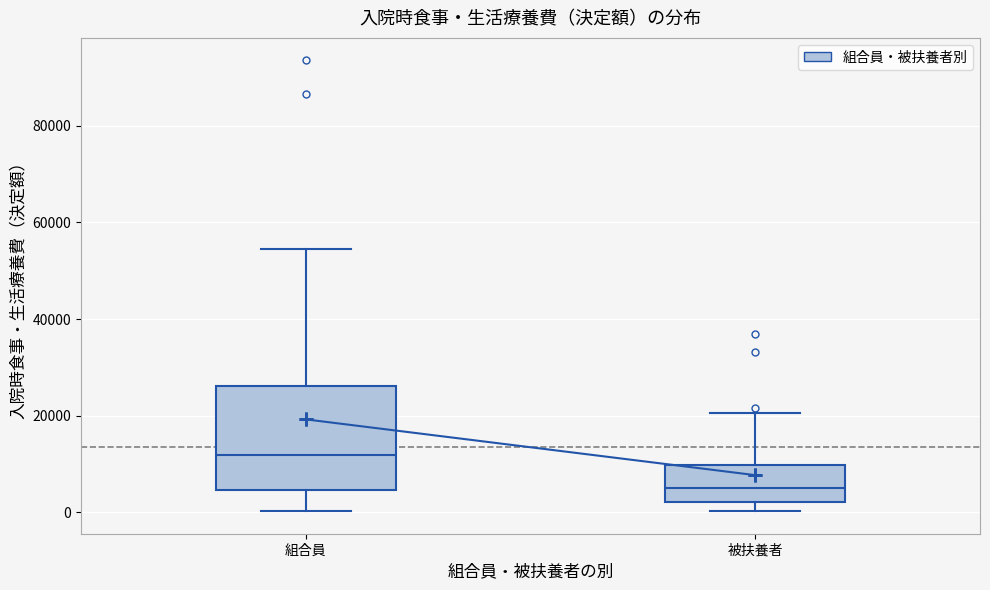

Reading left to right, read every box against the y-axis: the position of its median line, the range the box covers, and the ends of its whiskers. The values are not printed on the chart, so give them approximately, as read against the axis.

組合員: median 12000, box 4000 to 26000, whiskers 0 to 54000
被扶養者: median 6000, box 2000 to 10000, whiskers 0 to 20000